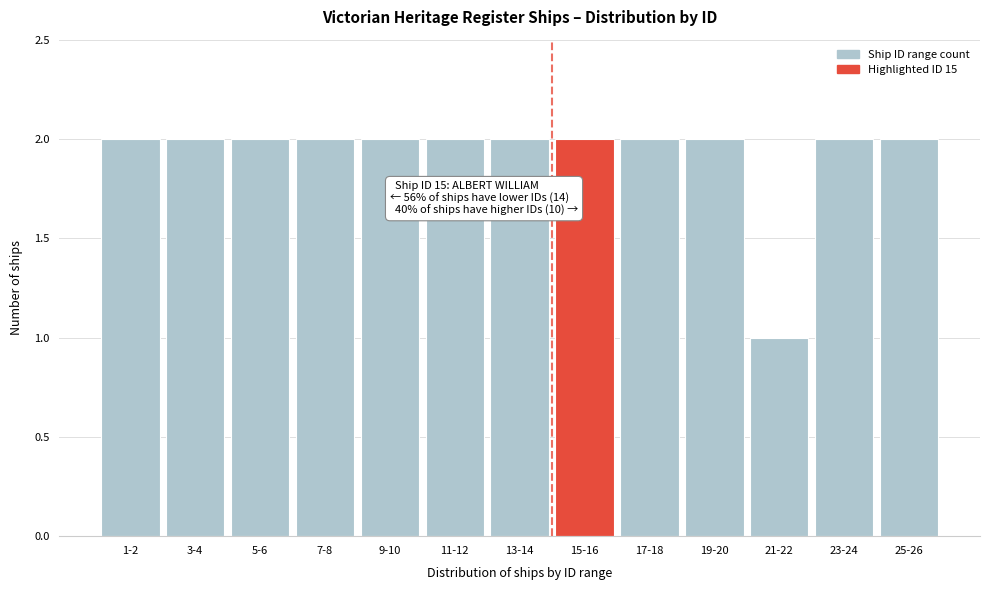

Reading right to left, what are all the values shown in this chart?

25-26=2	23-24=2	21-22=1	19-20=2	17-18=2	15-16=2	13-14=2	11-12=2	9-10=2	7-8=2	5-6=2	3-4=2	1-2=2